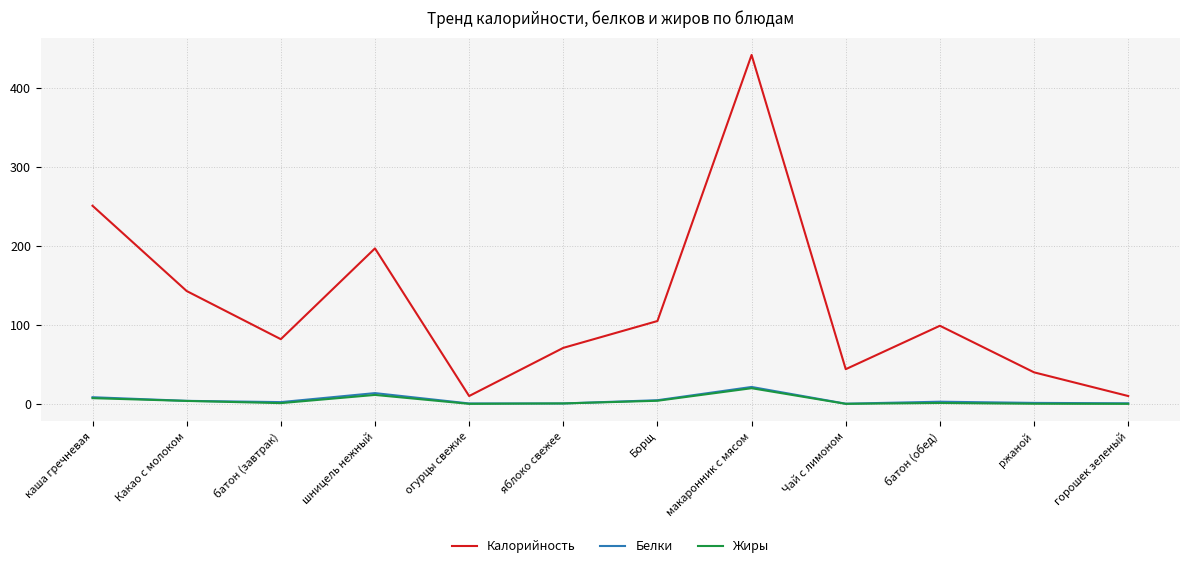

Which series has the widest spread of values?

Калорийность